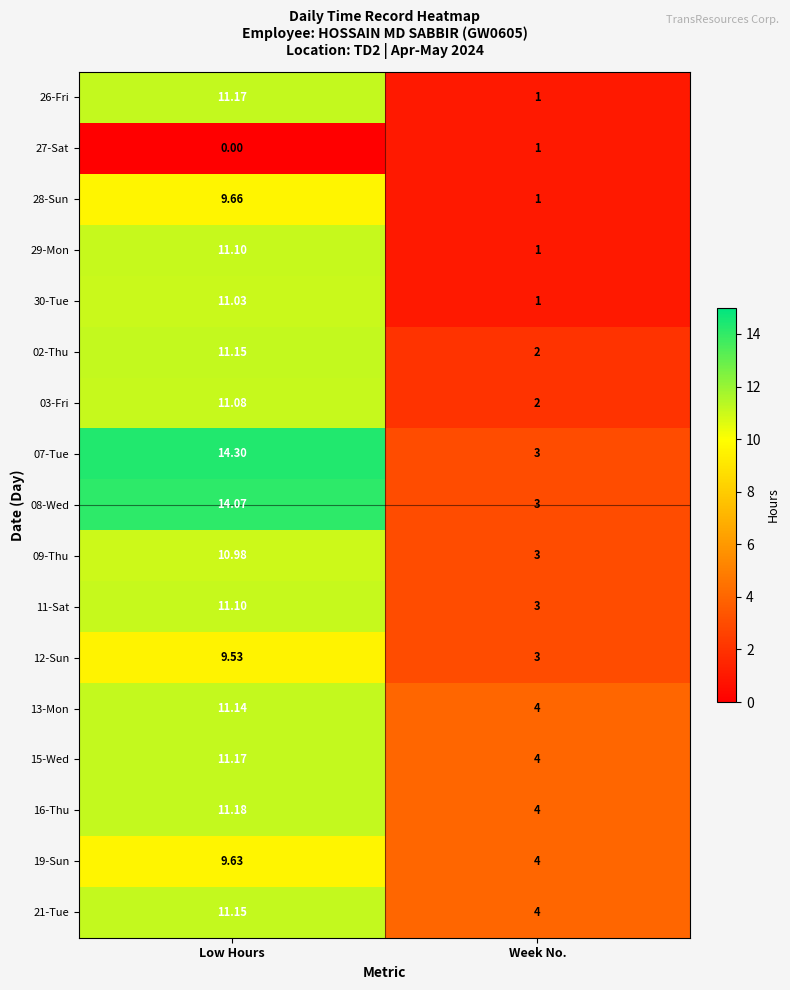

List the labels in order of 02-Thu value, largest first.

Low Hours, Week No.